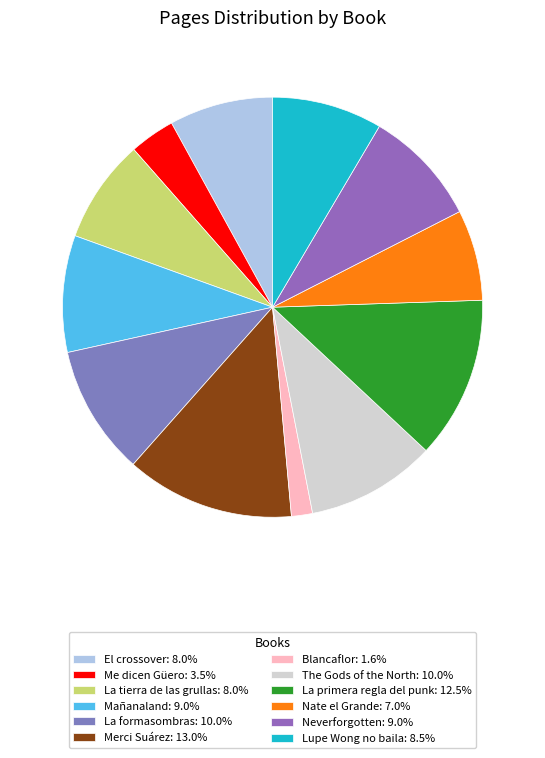

Which category has the biggest portion of the pie?

Merci Suárez